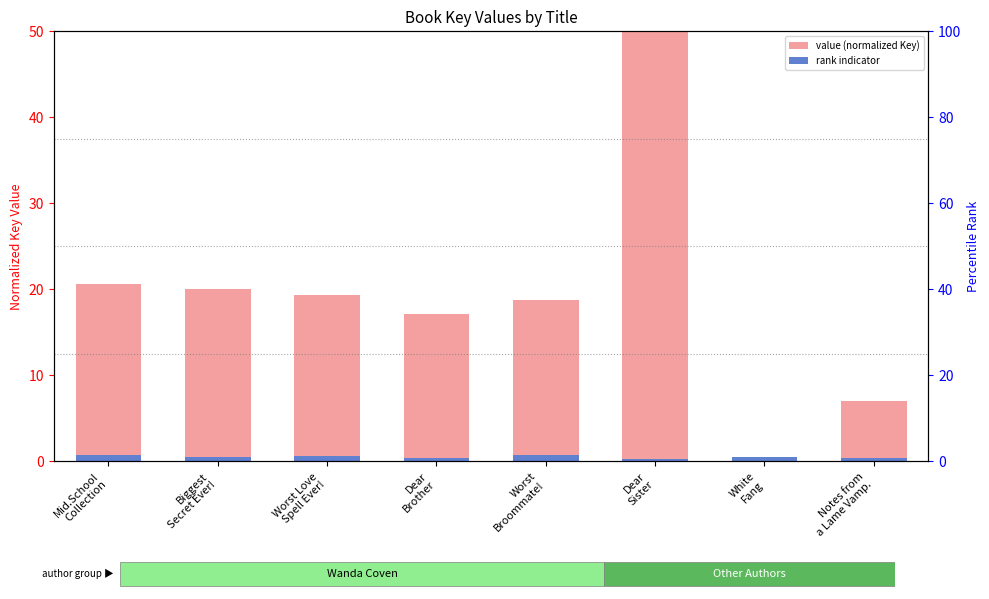

What is the value of the rank indicator bar at the 8th from the left?

0.4